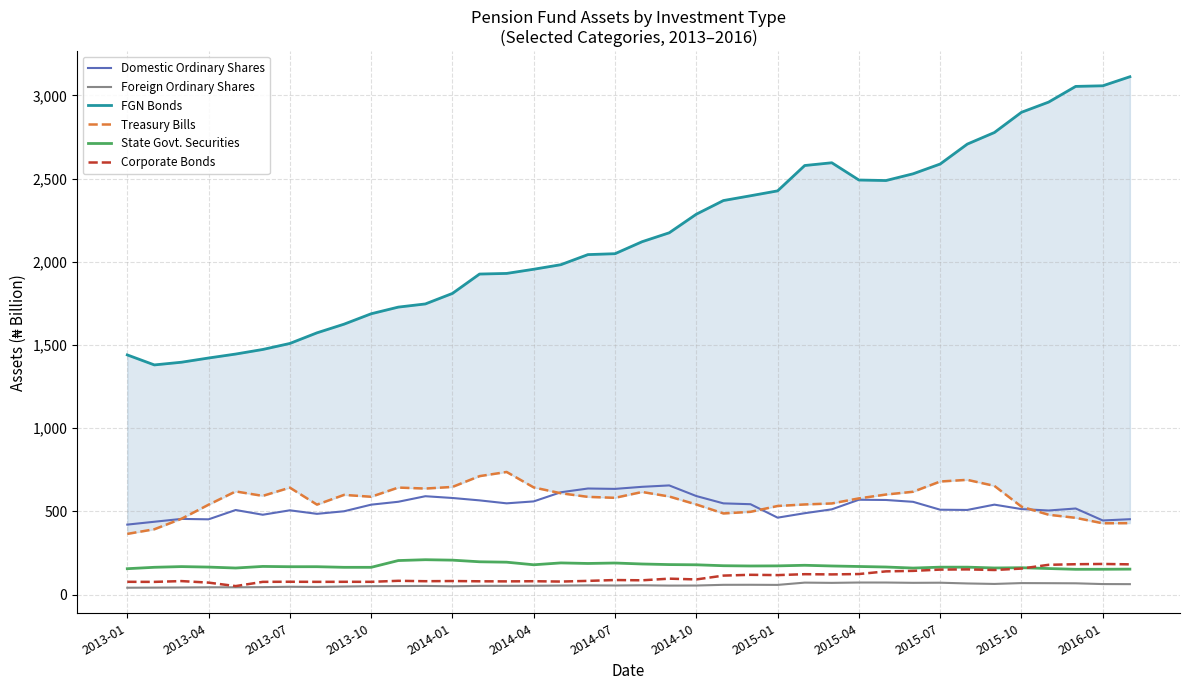

What position from the left is 2015-04?

28